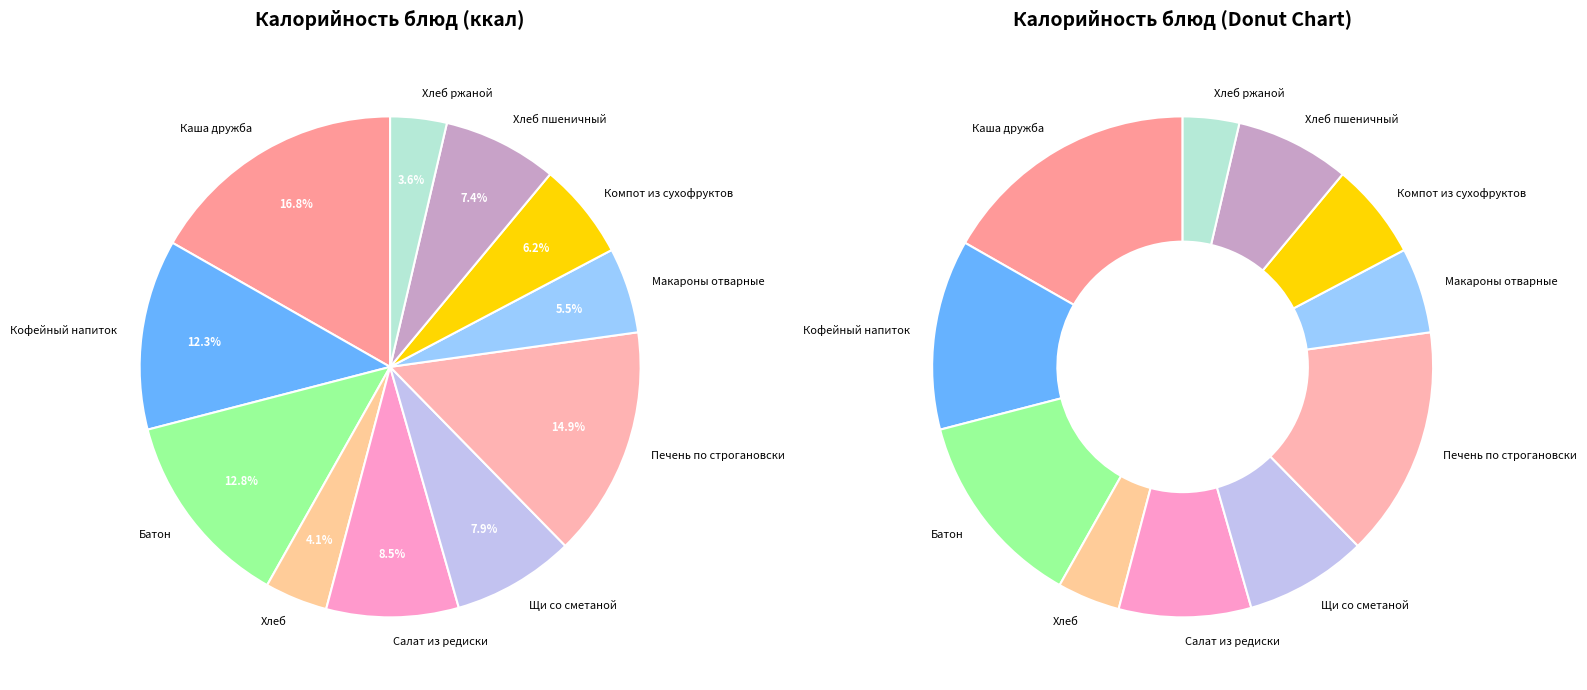

To the nearest percent, what is the difference between the largest and smallest slice percentages?

13%